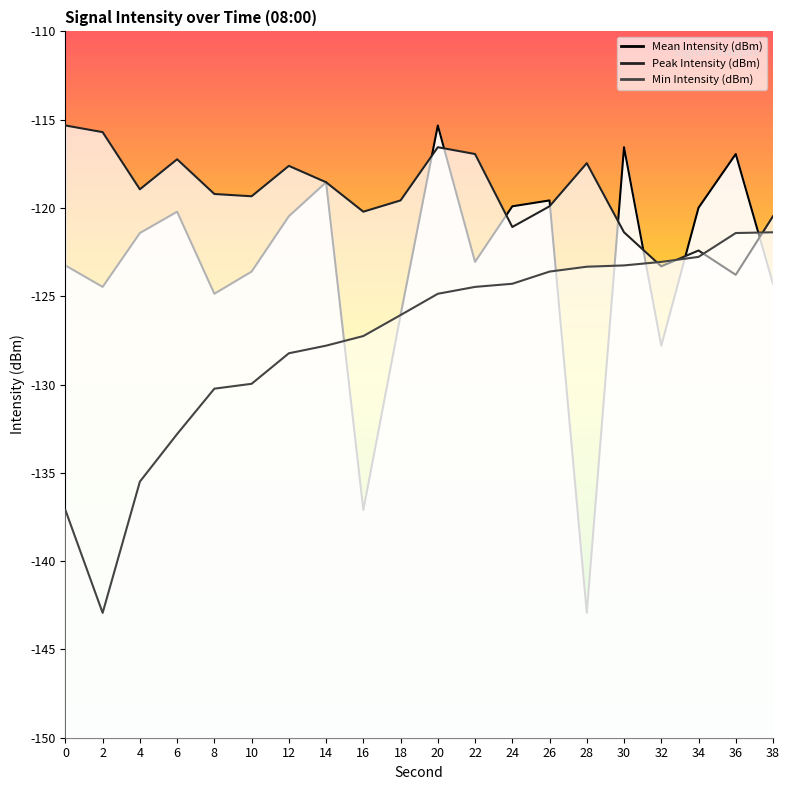

Which series ends up on top after the final intersection of Mean Intensity (dBm) and Min Intensity (dBm)?

Min Intensity (dBm)